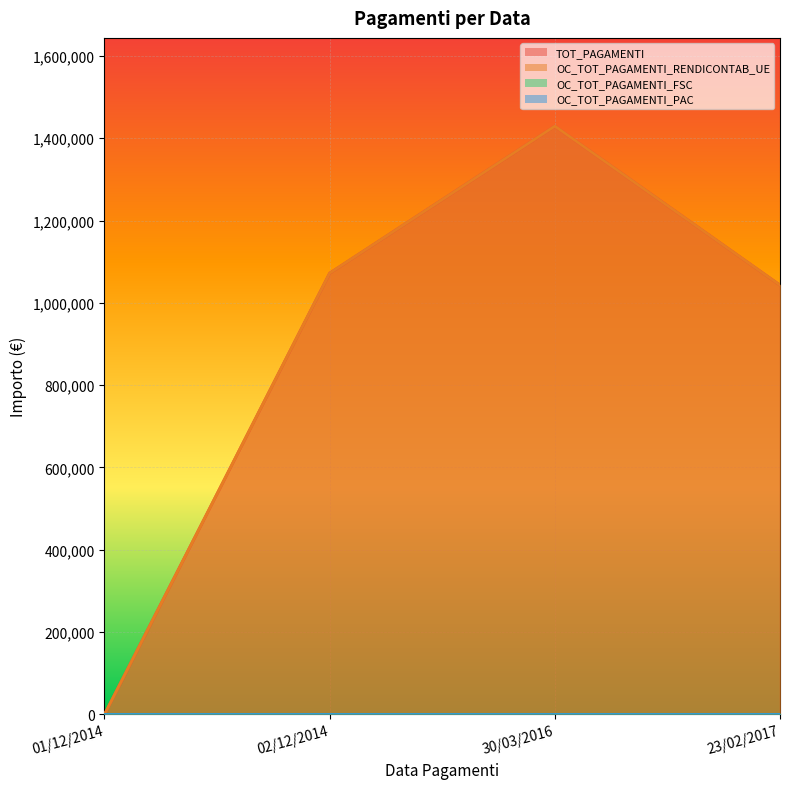

Between 30/03/2016 and 23/02/2017, which is larger?

30/03/2016